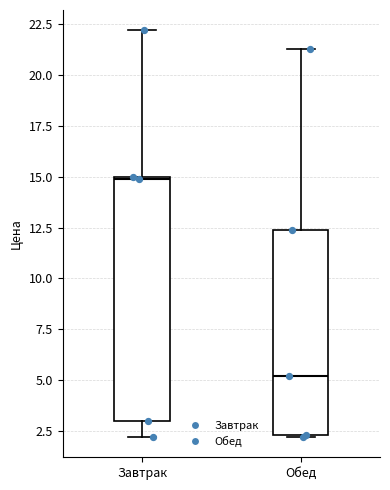

Where does the upper whisker of the box for Обед end on the y-axis? The values are not printed on the chart, so give them approximately, as read against the axis.

21.5